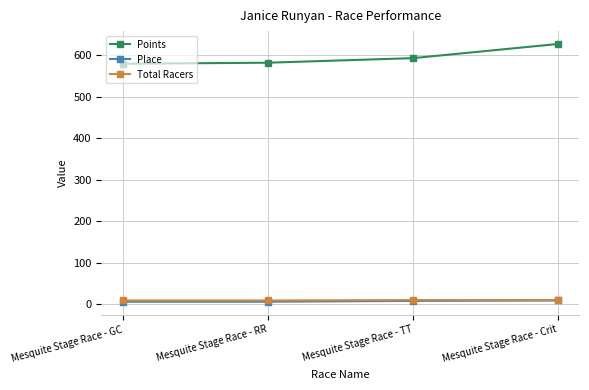

What is the sum of all Total Racers values?

38.0